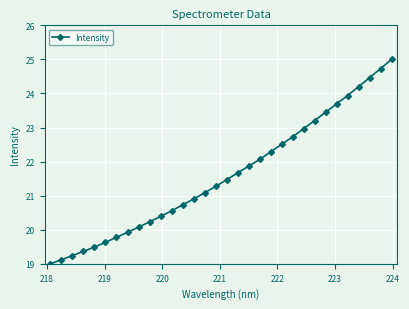

What is the smallest value displayed?

19.0